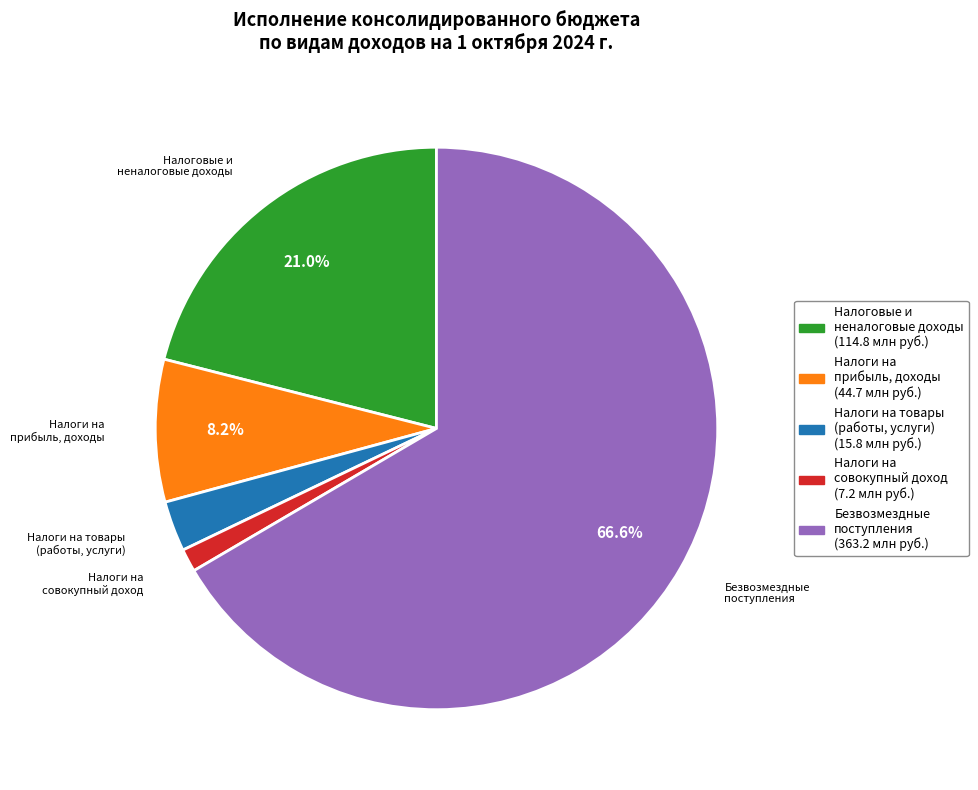

Is there a majority slice in this chart?

Yes